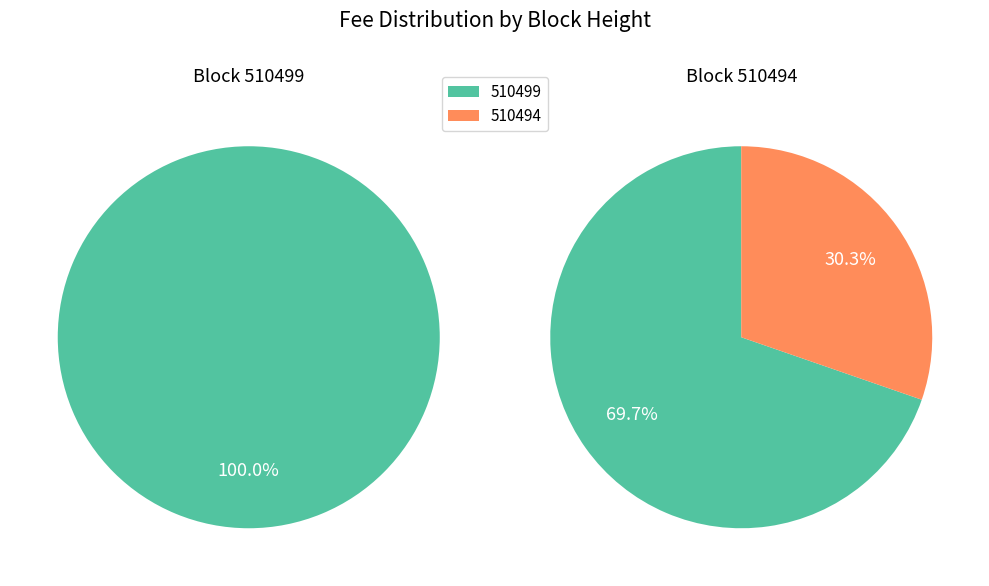

Combined, do 510499 and 510494 account for over 50%?

Yes